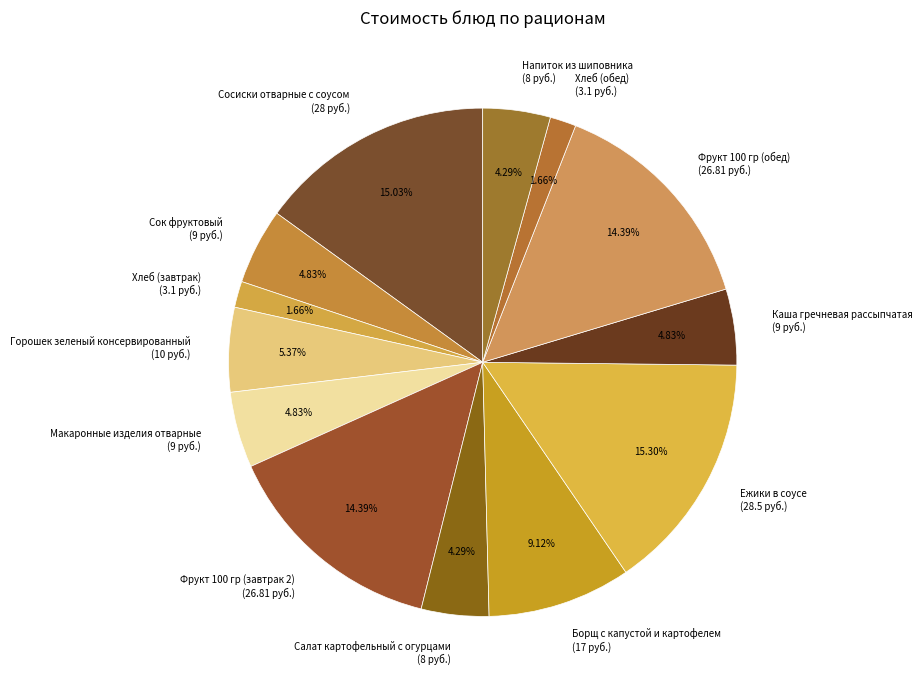

To the nearest percent, what is the combined percentage of Хлеб (обед) and Хлеб (завтрак)?

3%